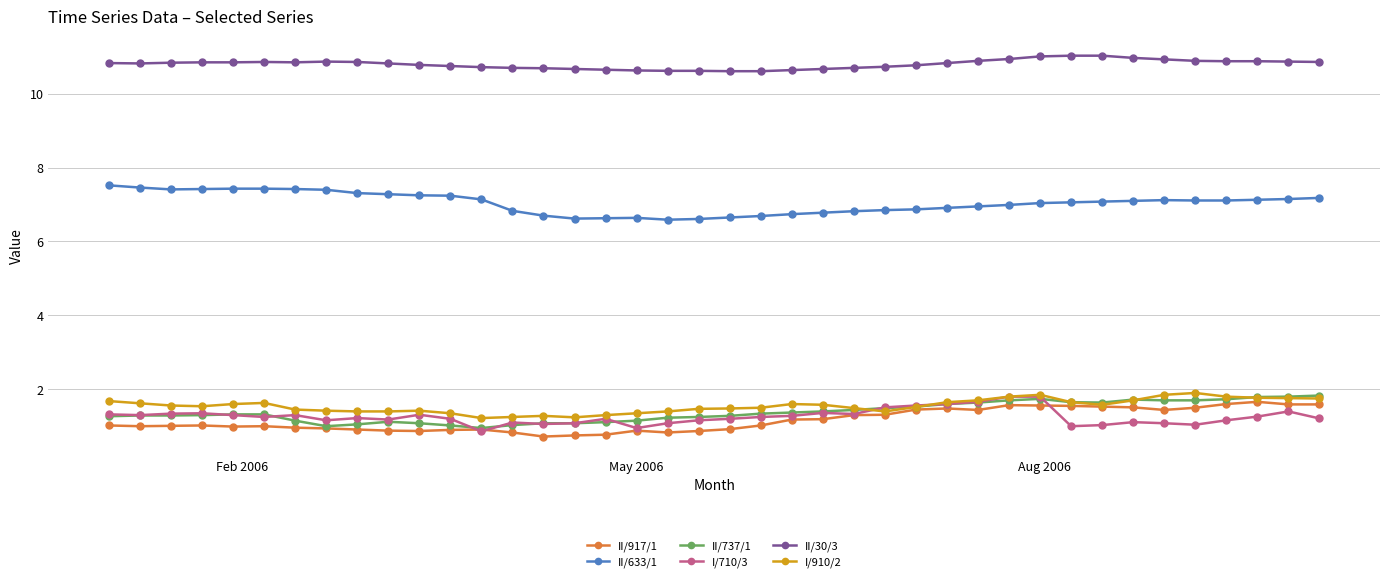

True or false: II/917/1 has more than 2 points higher than both neighbors.

True